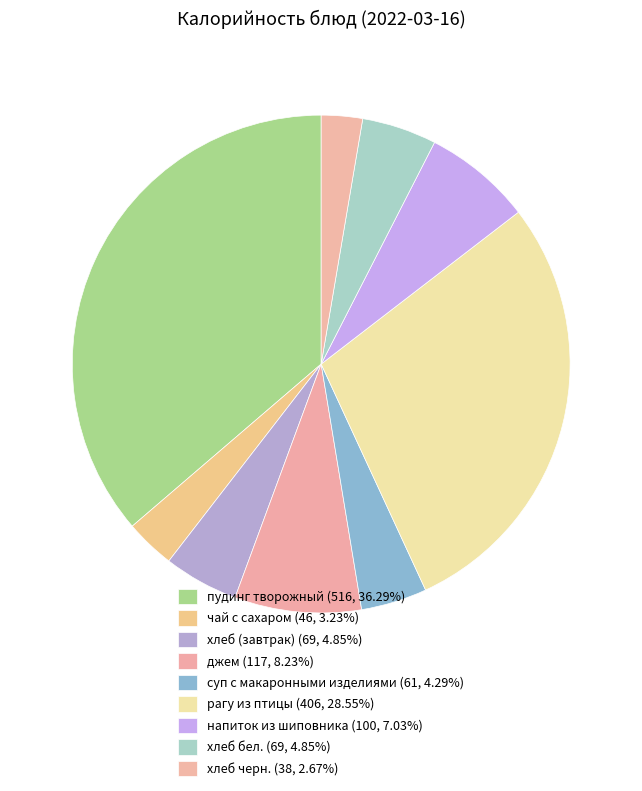

Is it true that напиток из шиповника is 16% of the pie?

False